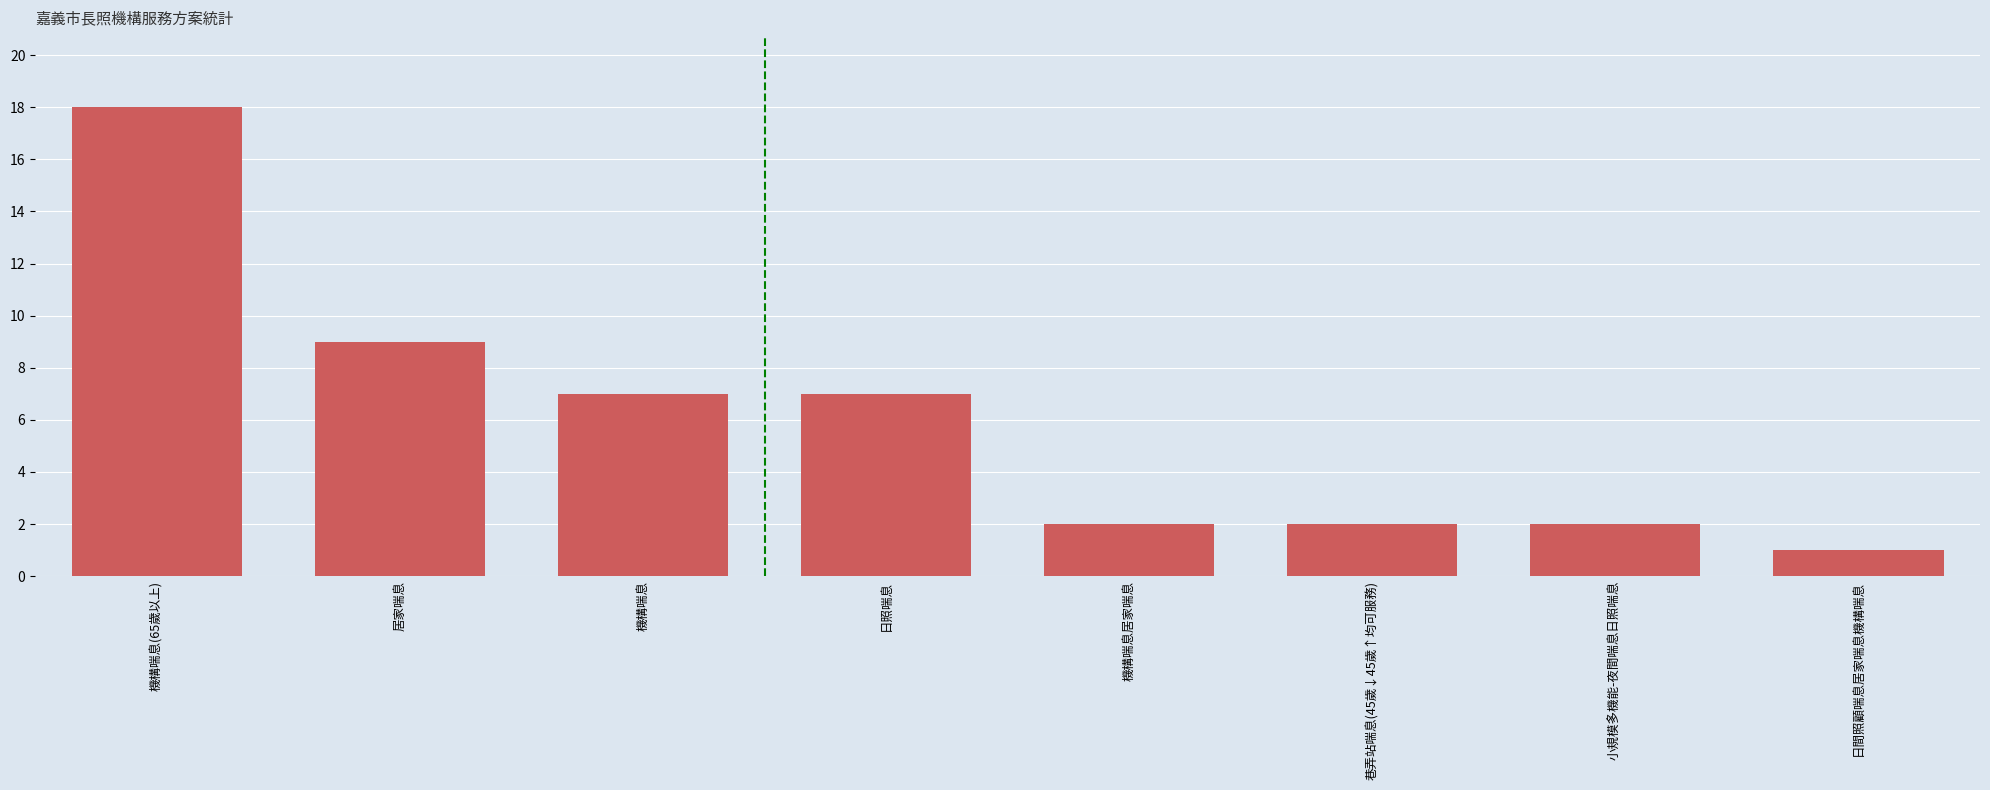

What is the difference between the maximum and second lowest values?

16